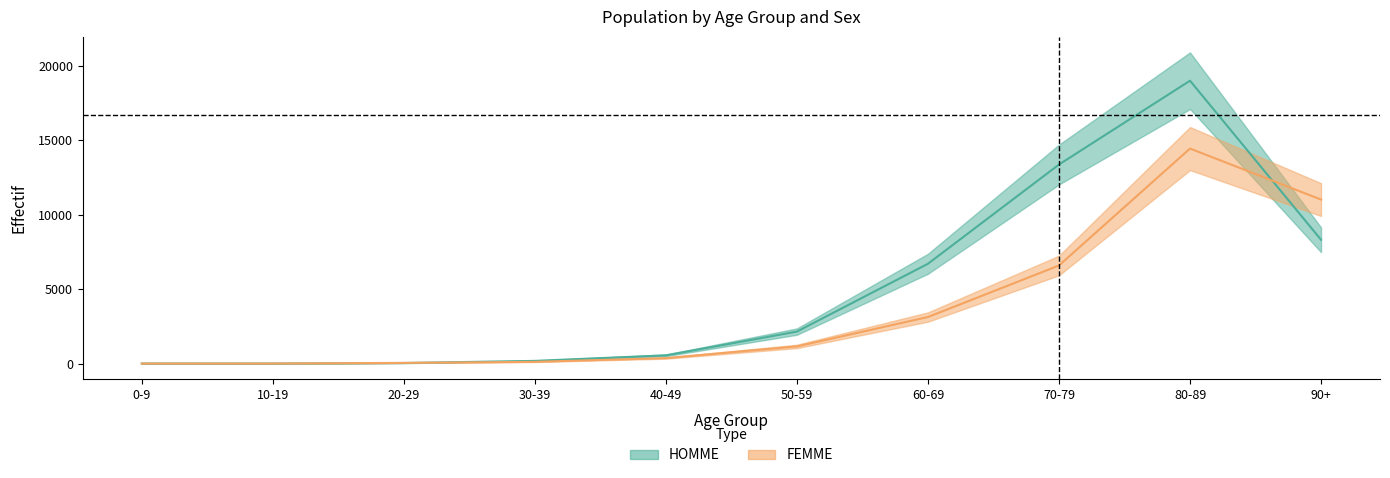

The value of FEMME at 60-69 is 4180. True or false?

False